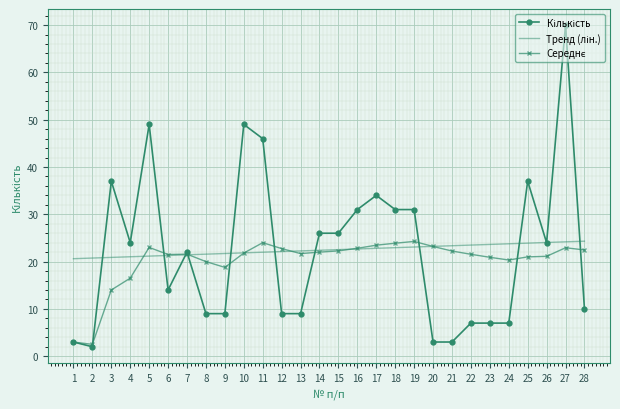

Which label corresponds to the largest value in the chart?

27